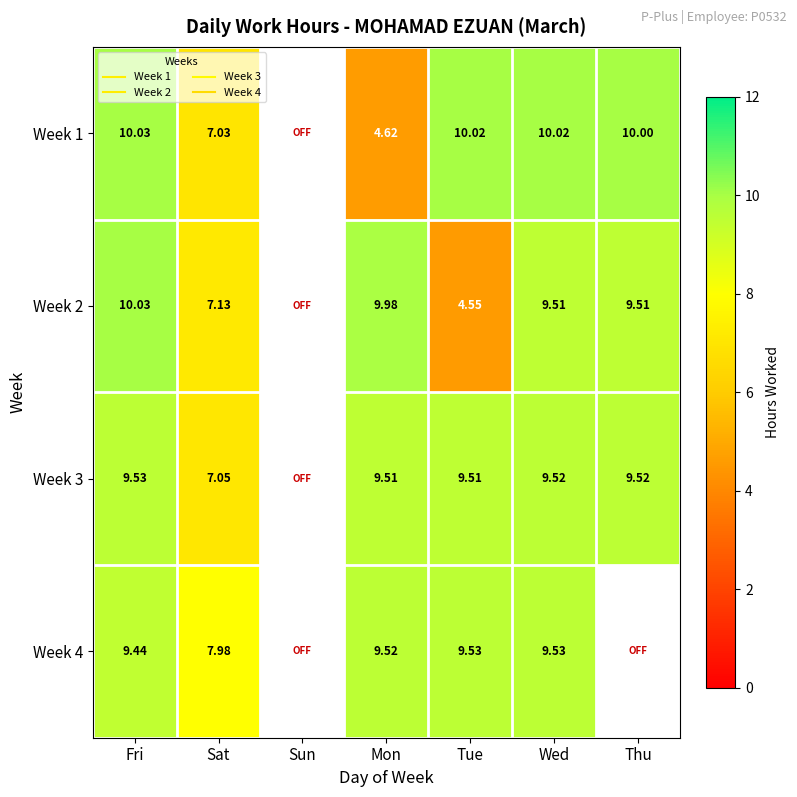

Rank the series by their maximum value, from lowest to highest.

Week 3, Week 4, Week 1, Week 2